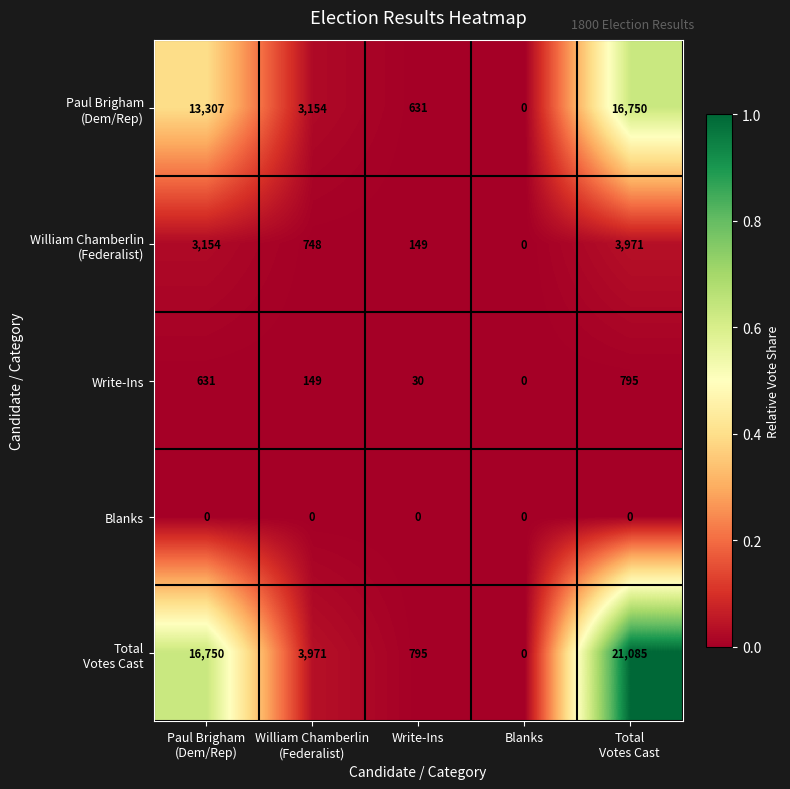

At how many categories does at least one series exceed 1721?

3